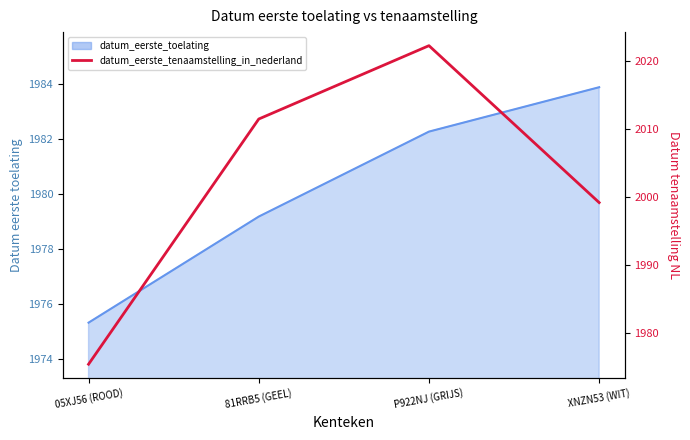

List the labels in order of value, largest first.

P922NJ (GRIJS), 81RRB5 (GEEL), XNZN53 (WIT), 05XJ56 (ROOD)